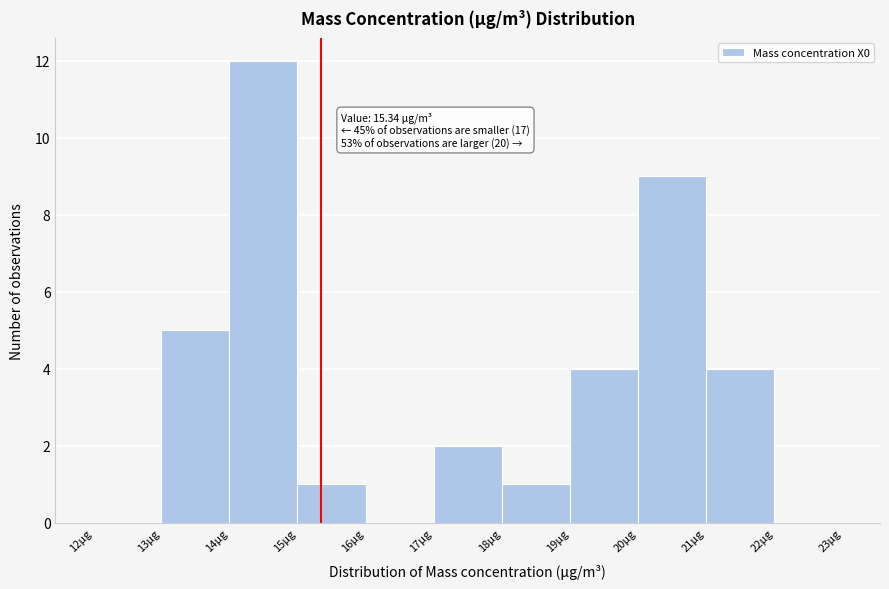

Over which range of the x-axis is the bar tallest?

14 to 15